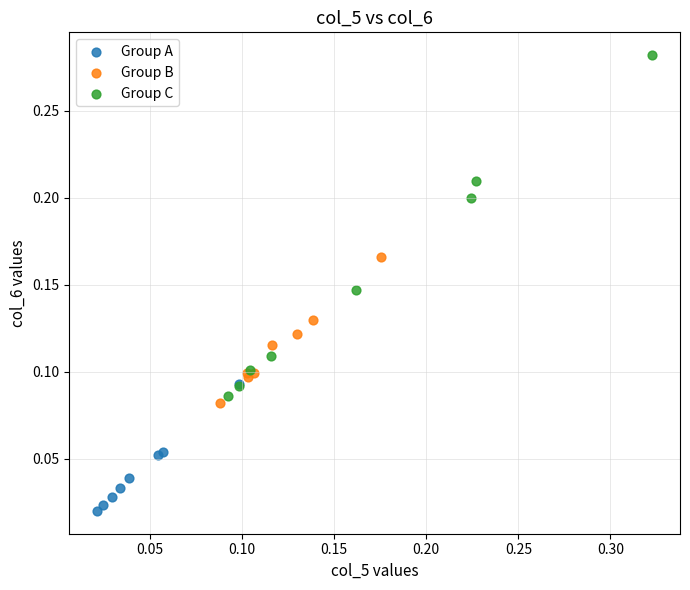

Which series reaches the minimum Y coordinate?

Group A